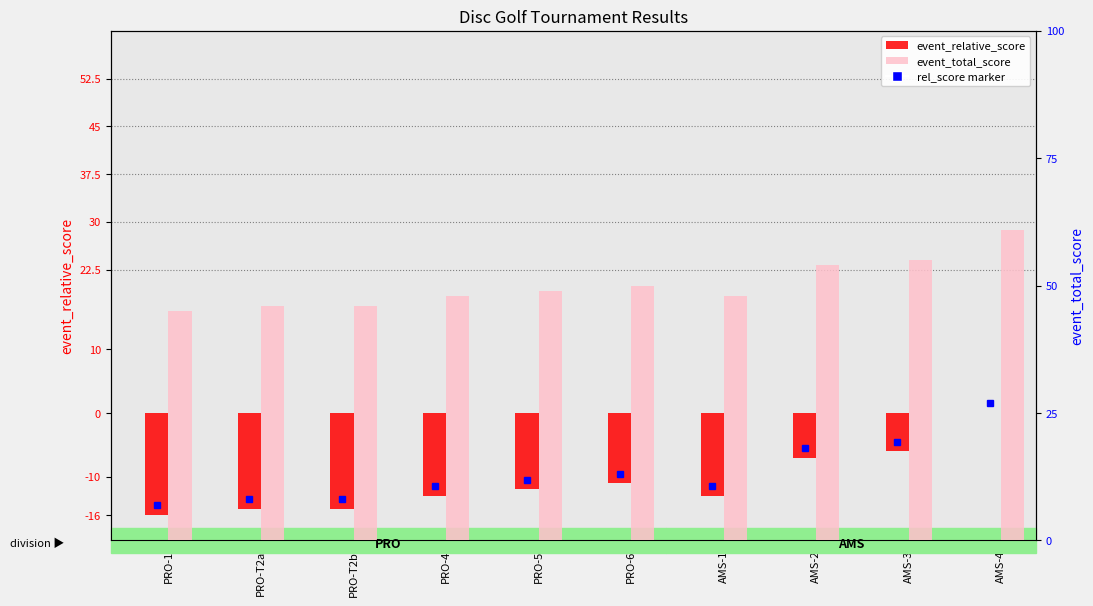

True or false: event_total_score has a value of 48 at AMS-1.

True